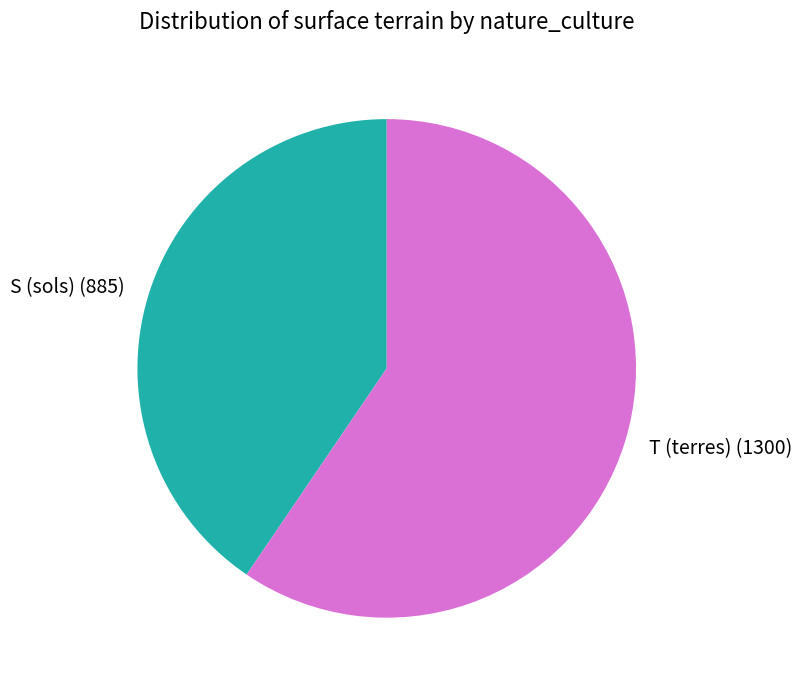

Which category has the smallest portion of the pie?

S (sols)